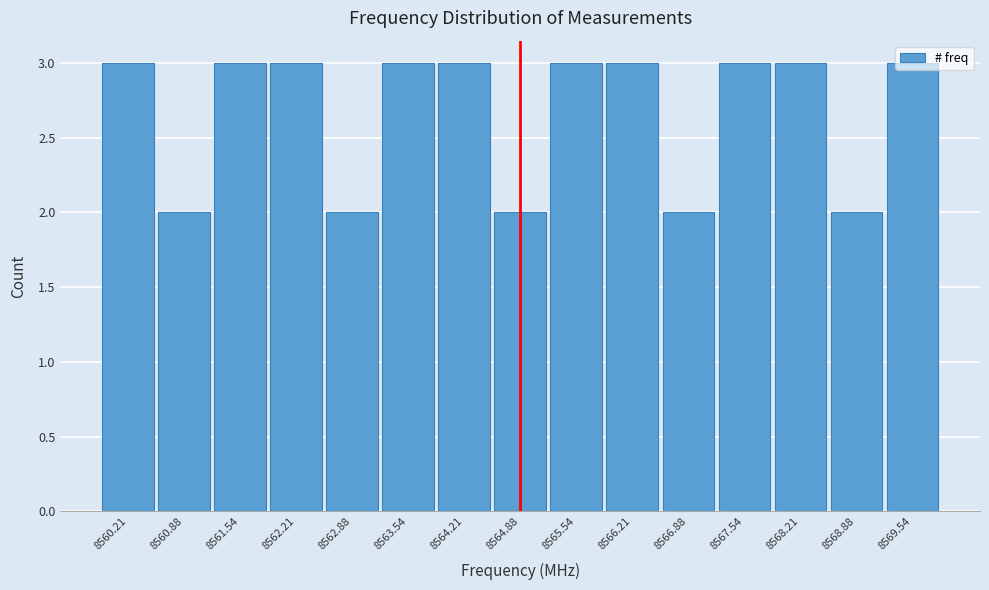

Reading left to right, list every bar in this chart as the range it spans on the x-axis followed by its height. Neither the bar edges nor the heights are printed on the chart, so give them approximately, as read against the axes.

8559.9 to 8560.5: 3
8560.5 to 8561.2: 2
8561.2 to 8561.9: 3
8561.9 to 8562.5: 3
8562.5 to 8563.2: 2
8563.2 to 8563.9: 3
8563.9 to 8564.5: 3
8564.5 to 8565.2: 2
8565.2 to 8565.9: 3
8565.9 to 8566.5: 3
8566.5 to 8567.2: 2
8567.2 to 8567.9: 3
8567.9 to 8568.5: 3
8568.5 to 8569.2: 2
8569.2 to 8569.9: 3